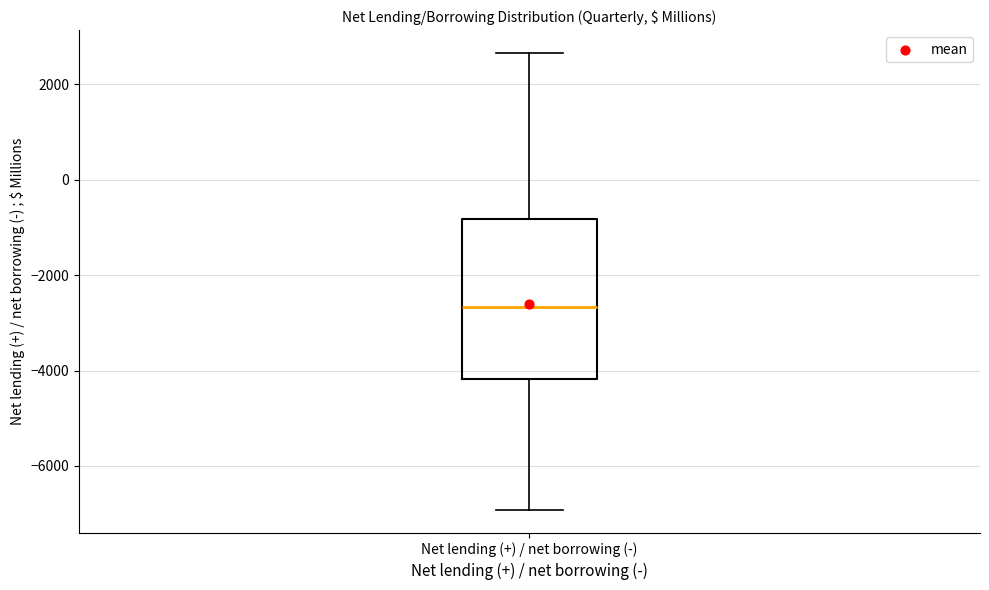

Transcribe this box plot: give where the median line is, the range the box spans, and where the two whiskers end, as read against the y-axis. The values are not printed on the chart, so give them approximately, as read against the axis.

median -2600, box -4200 to -800, whiskers -7000 to 2600